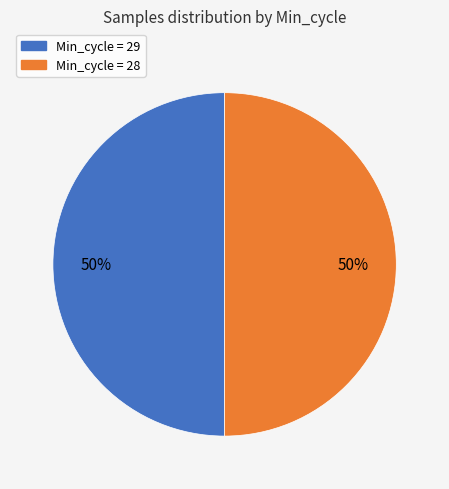

To the nearest percent, what is the average slice percentage?

50%